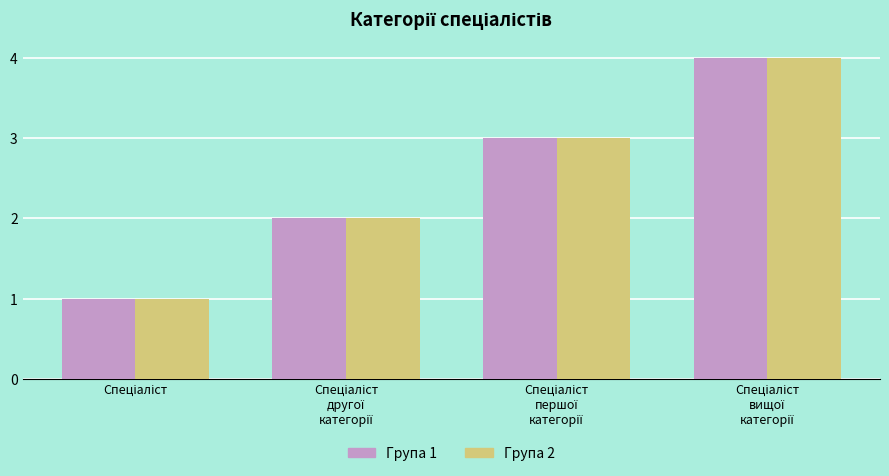

What is the maximum value shown in the chart?

4